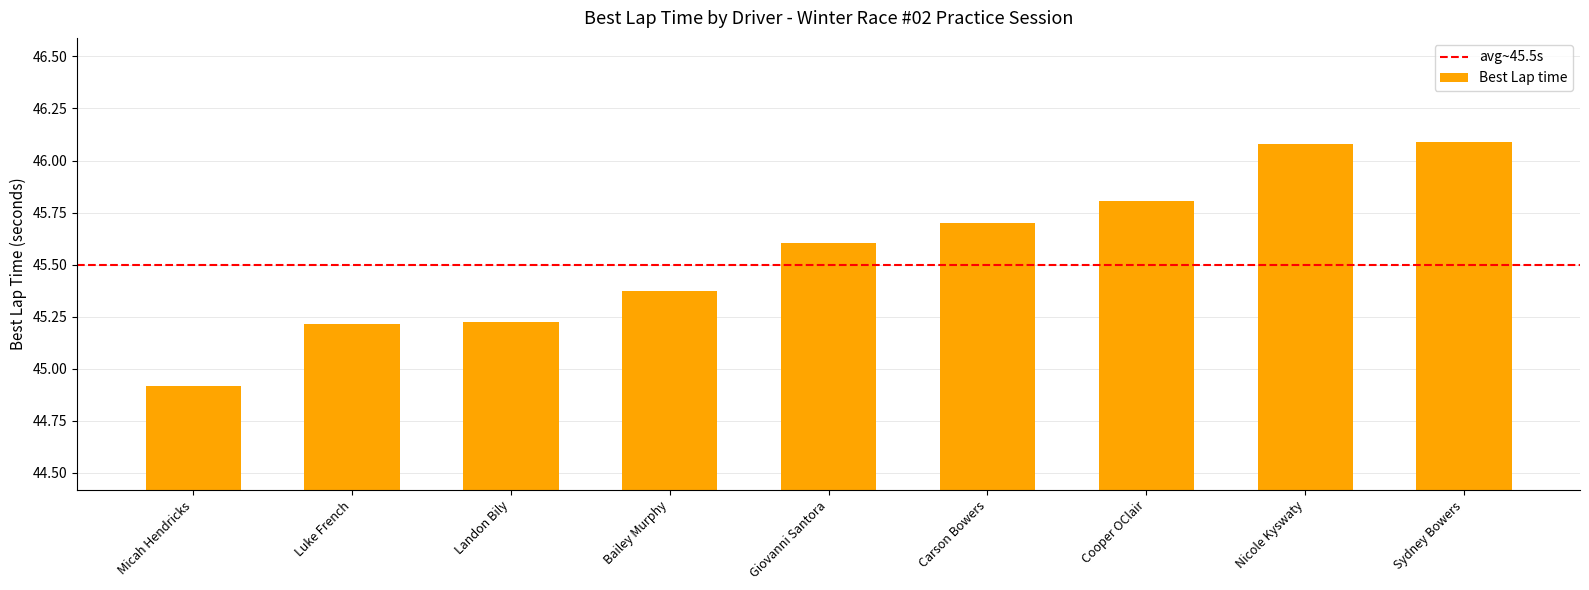

Approximately how many times larger is the value at Micah Hendricks compared to Landon Bily?

1.0